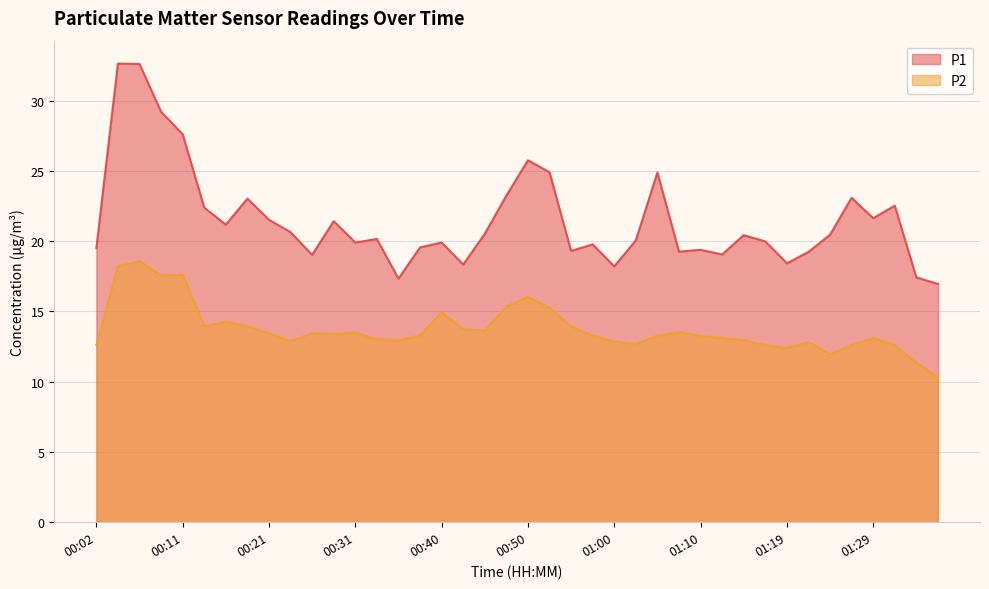

Rank the series at 01:12 from lowest to highest value.

P2, P1